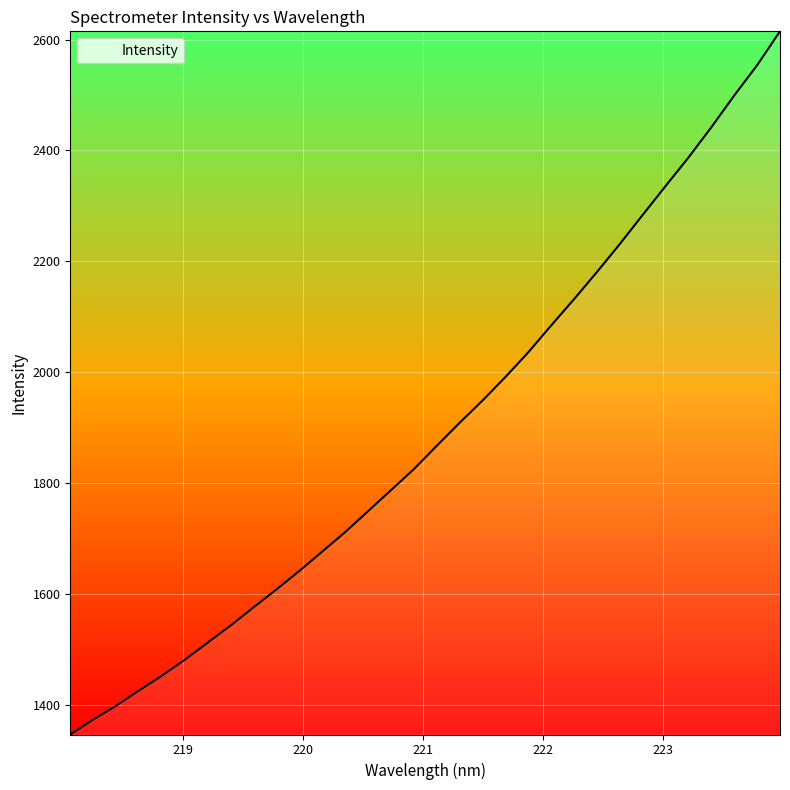

What is the difference between the maximum and minimum values?

1268.7